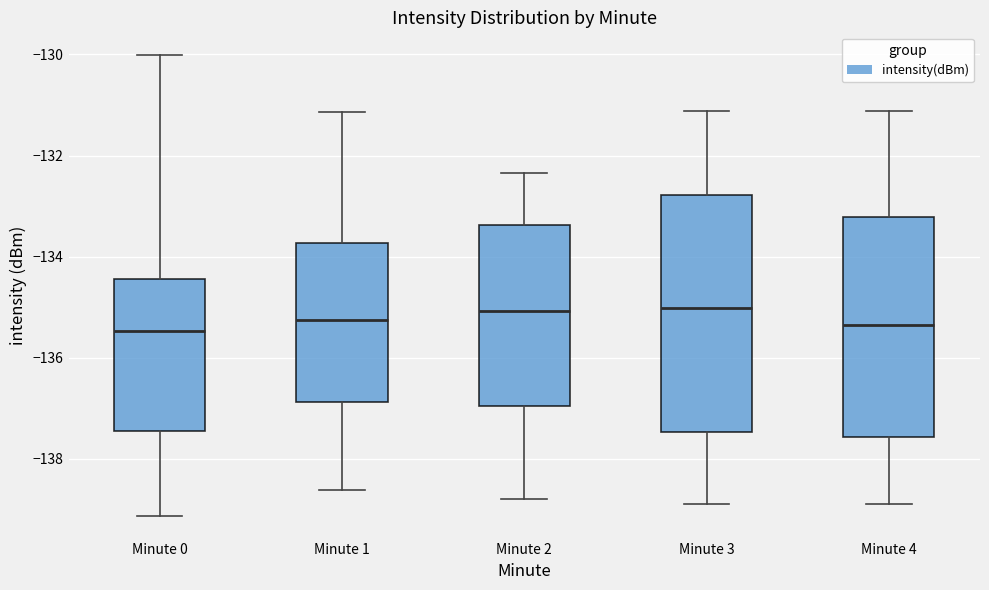

Reading left to right, transcribe this box plot: for each box, give where its median line is, the range the box spans, and where its two whiskers end, as read against the y-axis. The values are not printed on the chart, so give them approximately, as read against the axis.

Minute 0: median -135.4, box -137.4 to -134.4, whiskers -139.2 to -130.0
Minute 1: median -135.2, box -136.8 to -133.8, whiskers -138.6 to -131.2
Minute 2: median -135.0, box -137.0 to -133.4, whiskers -138.8 to -132.4
Minute 3: median -135.0, box -137.4 to -132.8, whiskers -139.0 to -131.2
Minute 4: median -135.4, box -137.6 to -133.2, whiskers -139.0 to -131.2